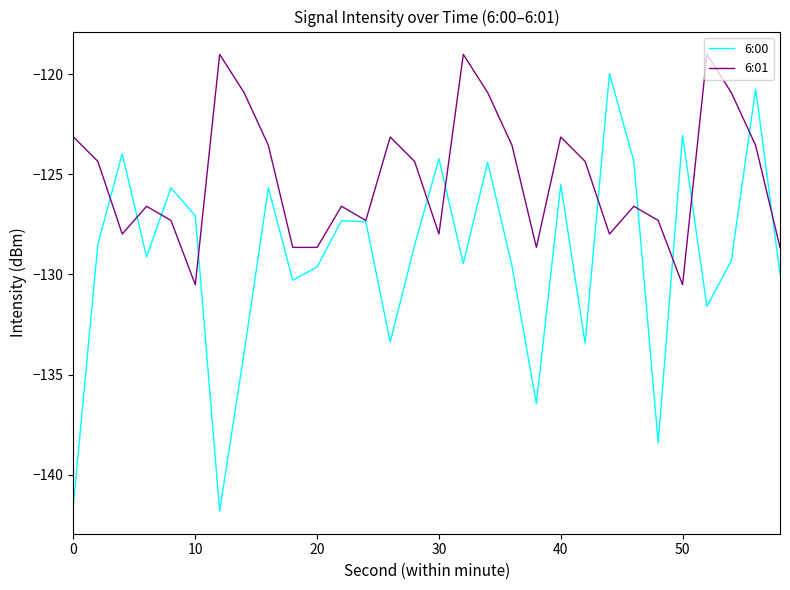

Rank the series by their maximum value, from highest to lowest.

6:01, 6:00